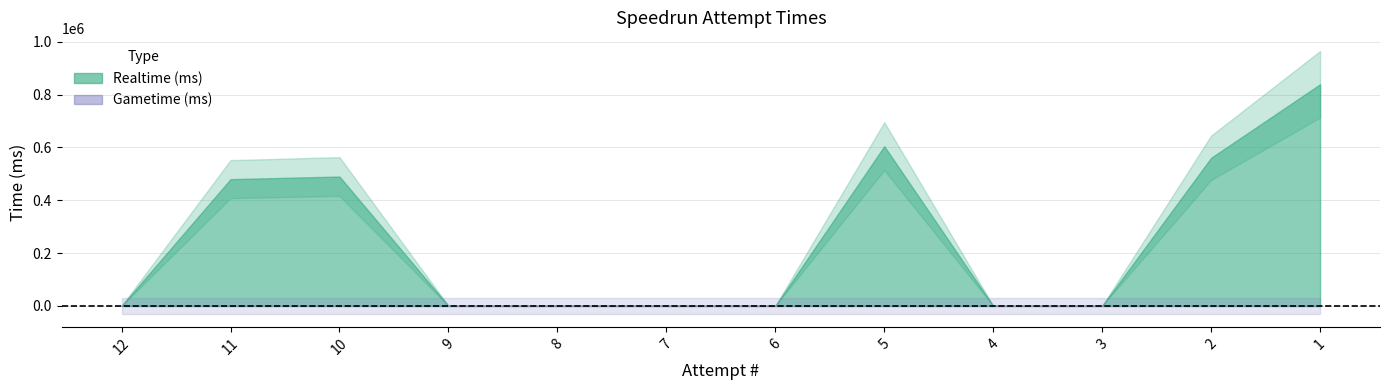

List the series in order of their peak value, highest first.

Realtime (ms), Gametime (ms)